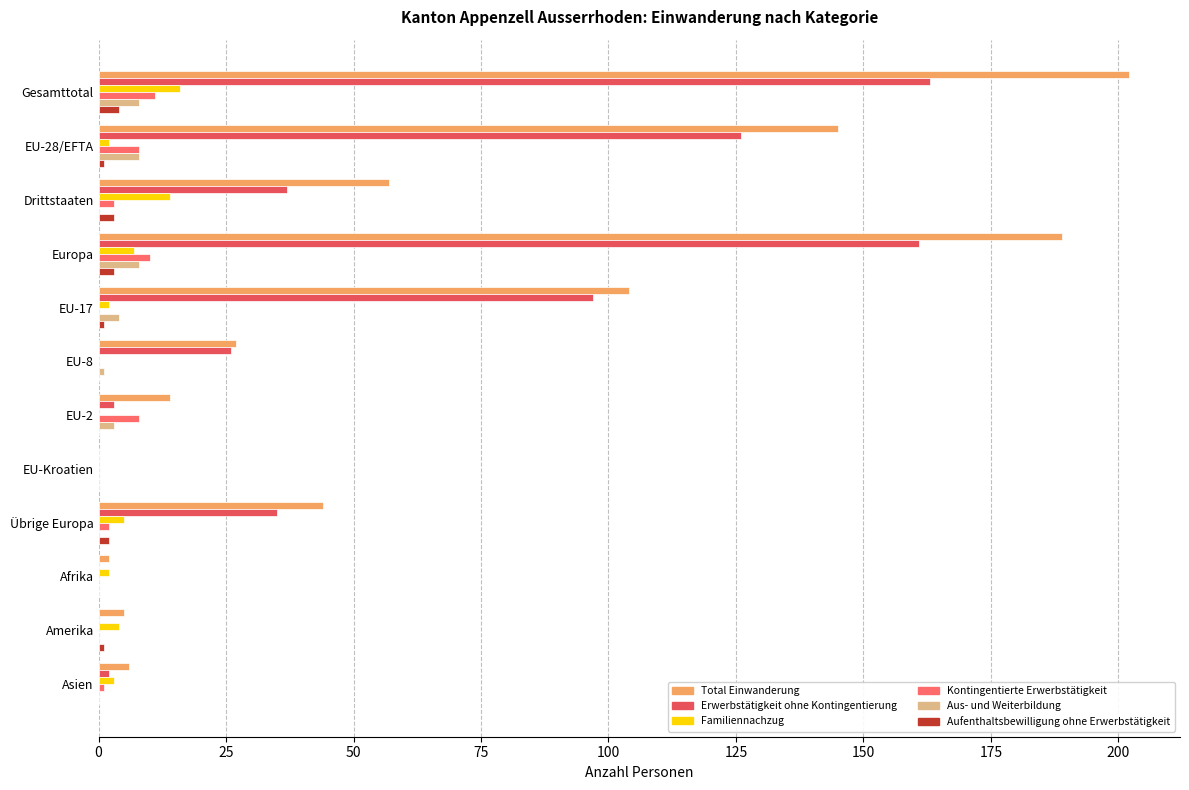

How many categories are shown in the chart?

12